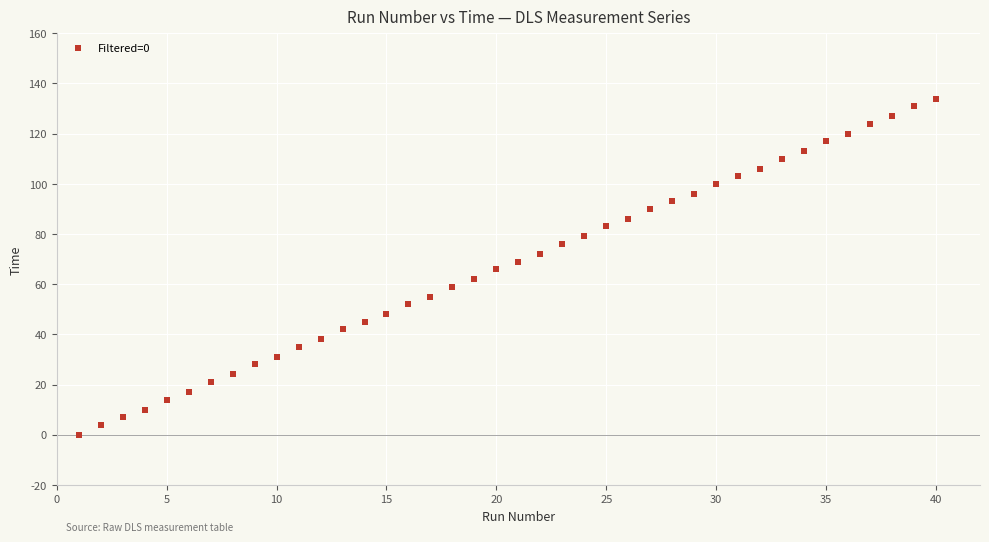

What is the range of Y values (max minus min)?

134